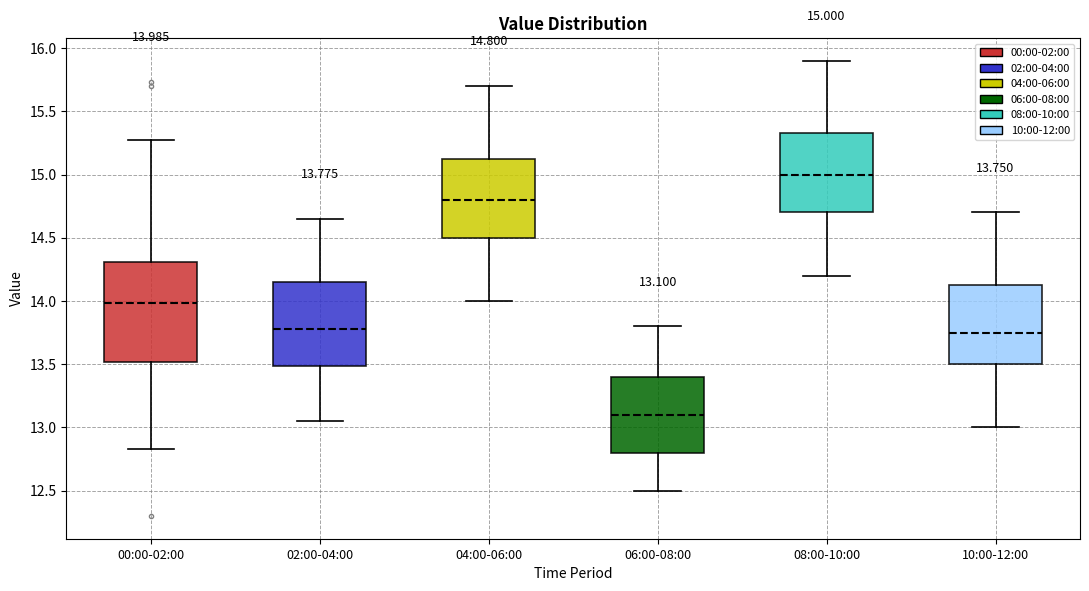

Comparing the boxes themselves (not the whiskers), which one is the tallest?

00:00-02:00